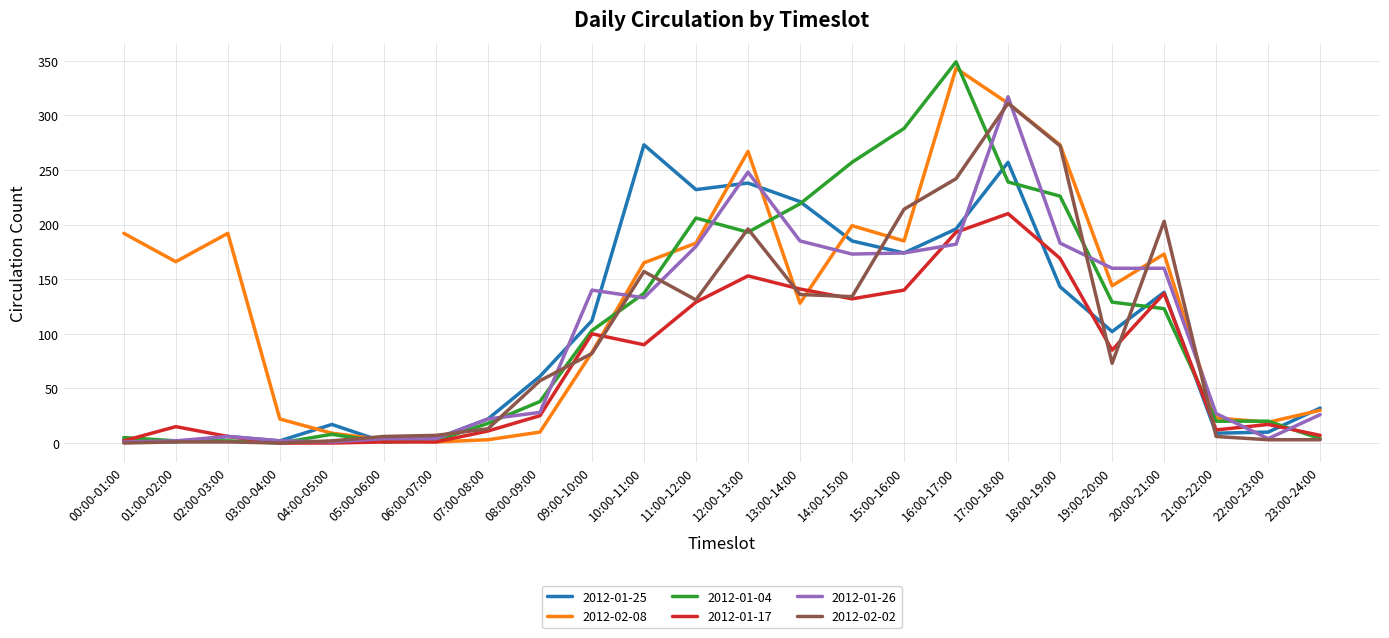

At which label does 2012-01-17 reach its peak?

17:00-18:00